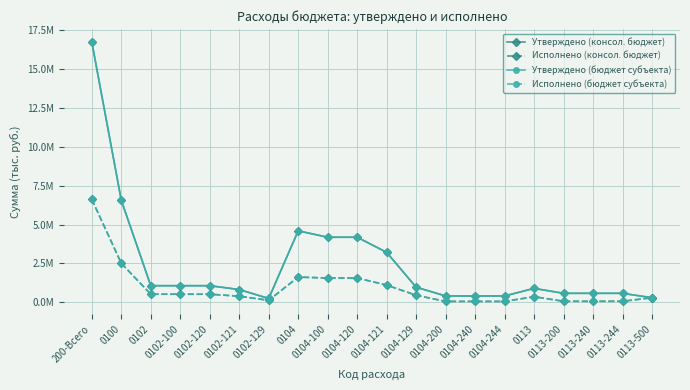

How many interior local peaks does the Утверждено (бюджет субъекта) series have?

2